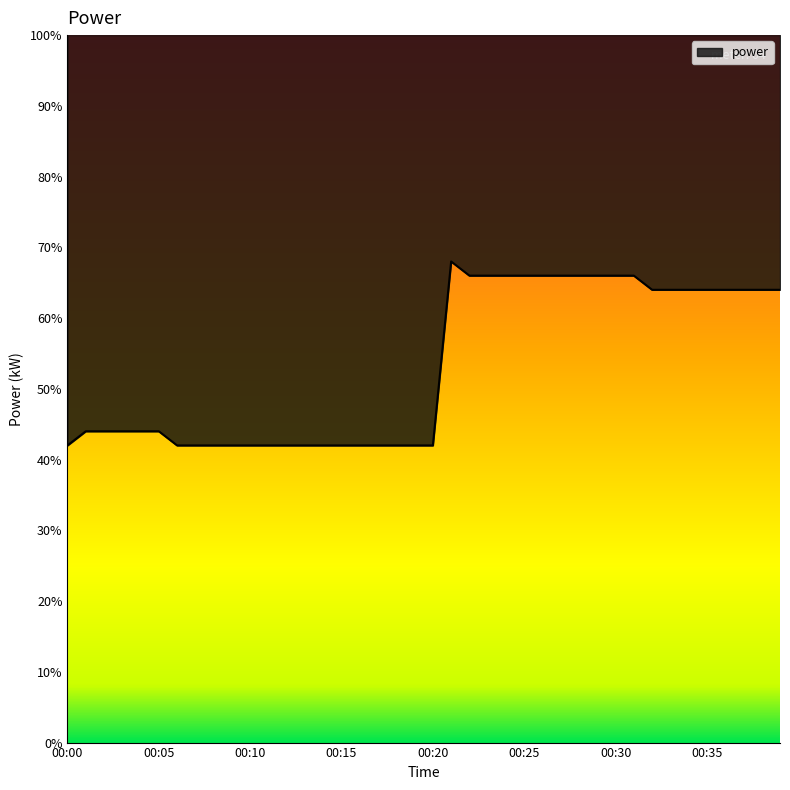

Does the chart display data point markers on the line(s)?

No